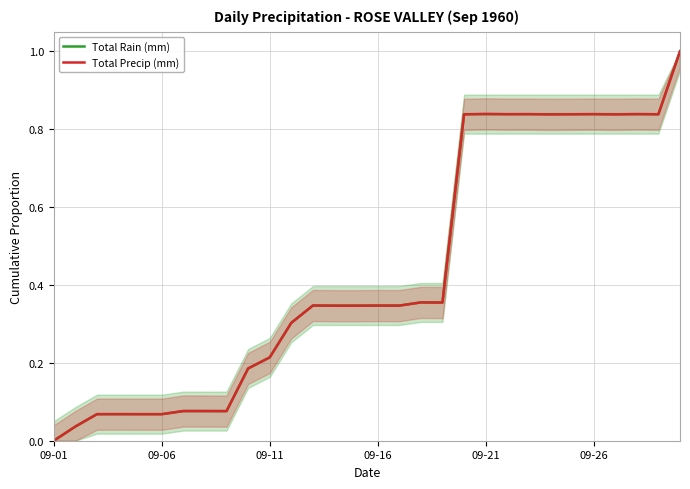

What is the difference between the maximum and minimum values in the Total Rain (mm) series?

1.0